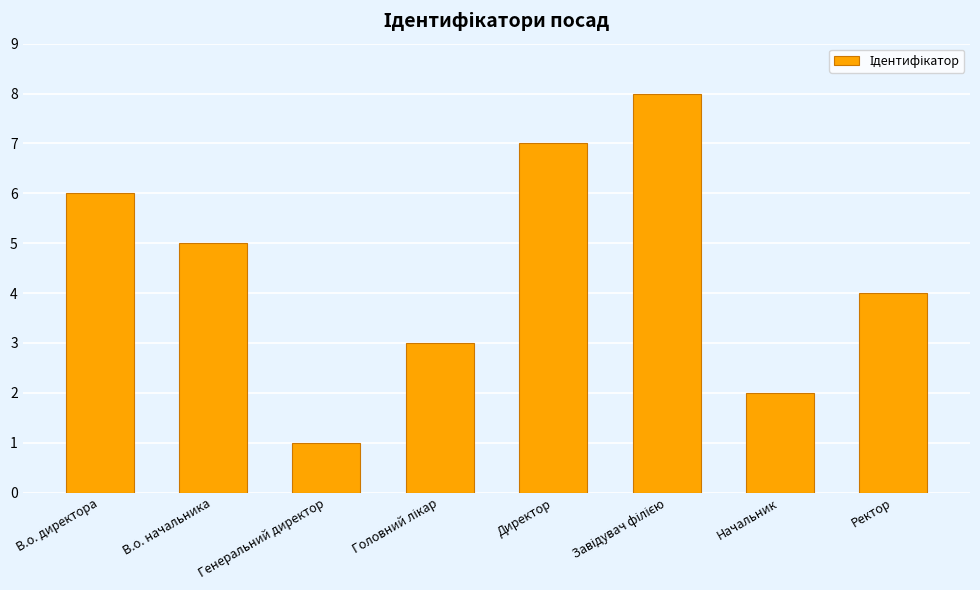

What is the greatest value displayed?

8